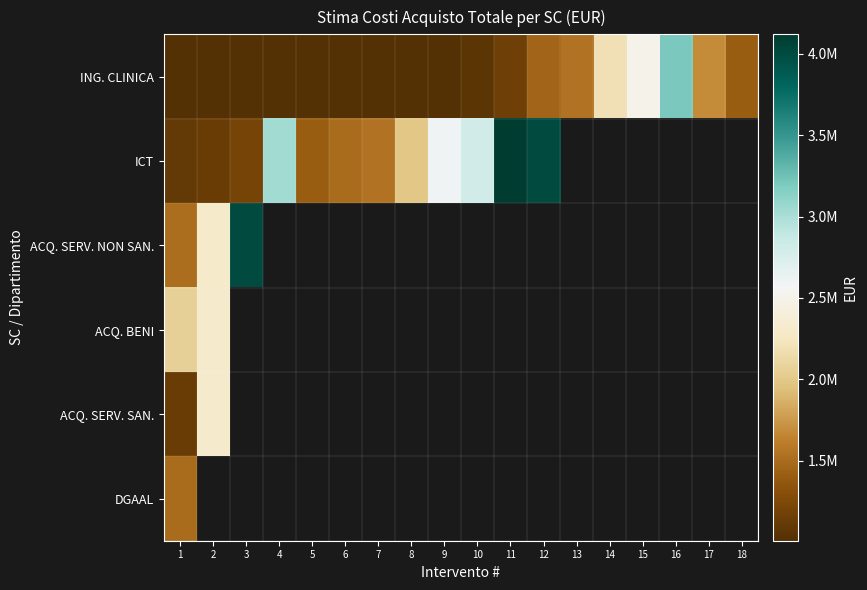

Which has a higher value, 17 or 8?

17